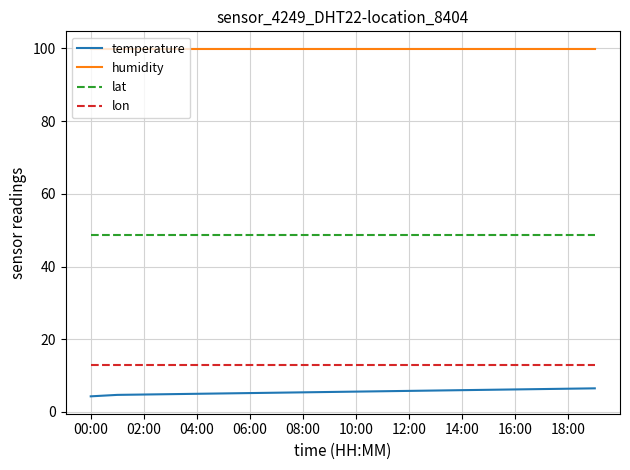

True or false: lon and humidity intersect in this chart.

False